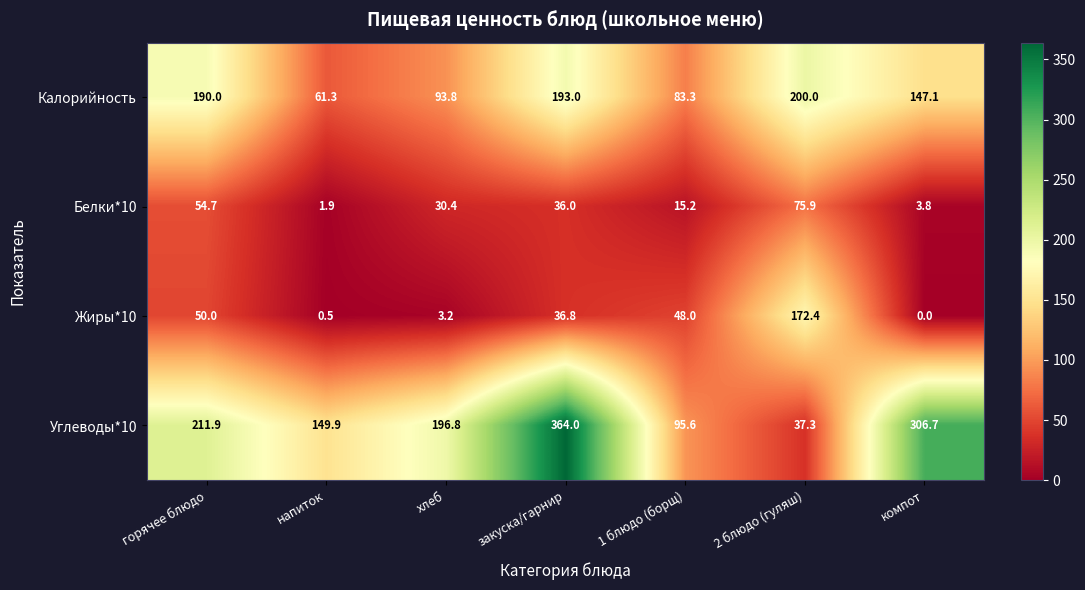

Between 1 блюдо (борщ) and 2 блюдо (гуляш), which series saw the biggest shift?

Жиры*10